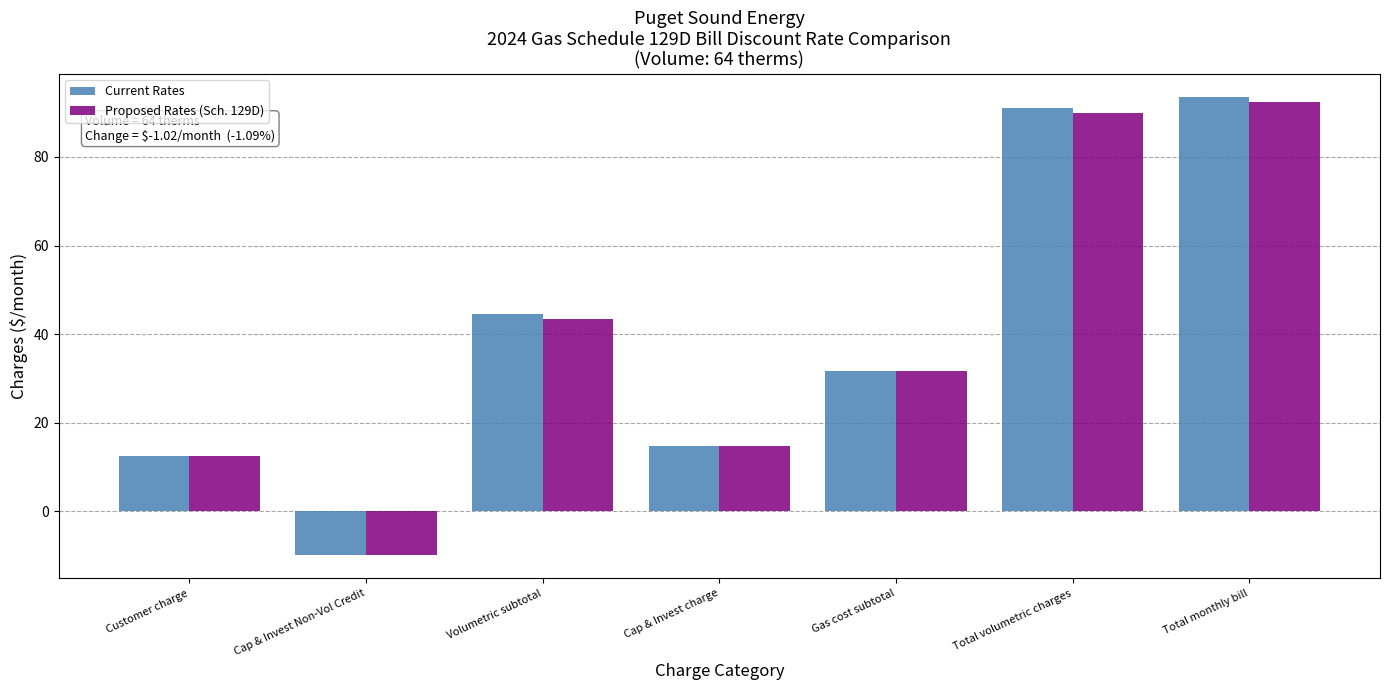

Between Volumetric subtotal and Cap & Invest charge, which series saw the biggest shift?

Current Rates